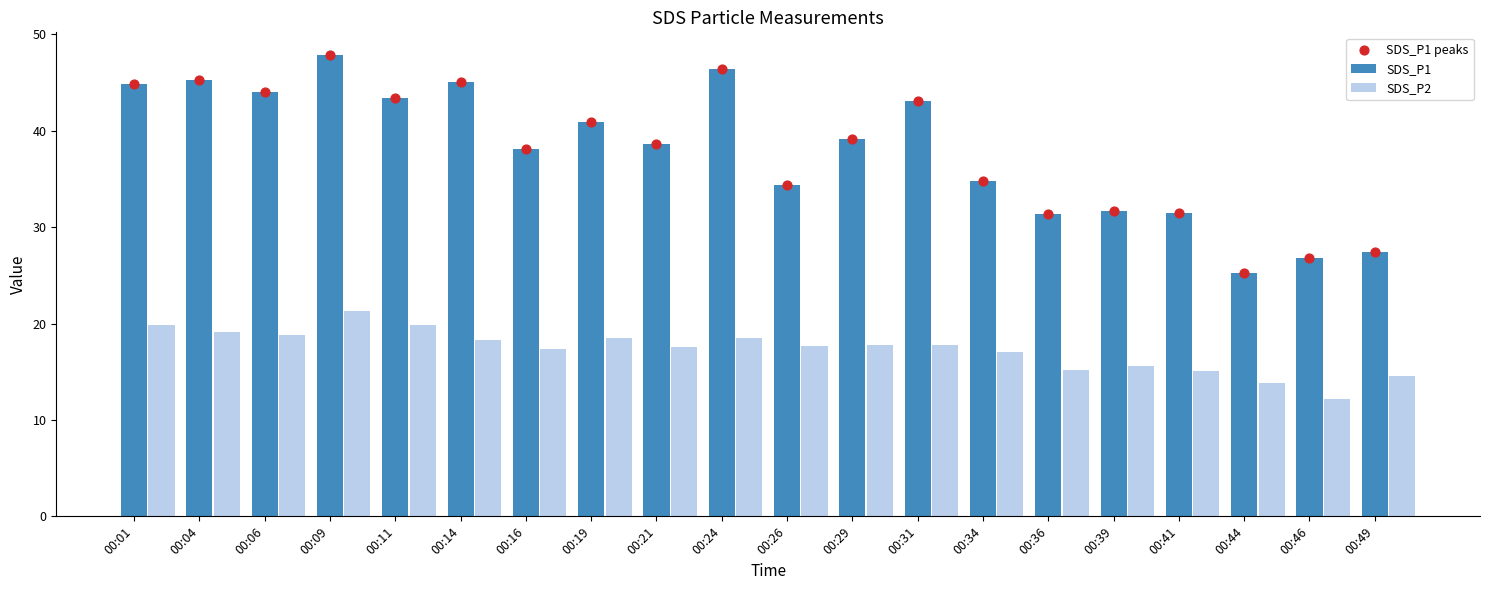

Which series has the largest total across all categories?

SDS_P1